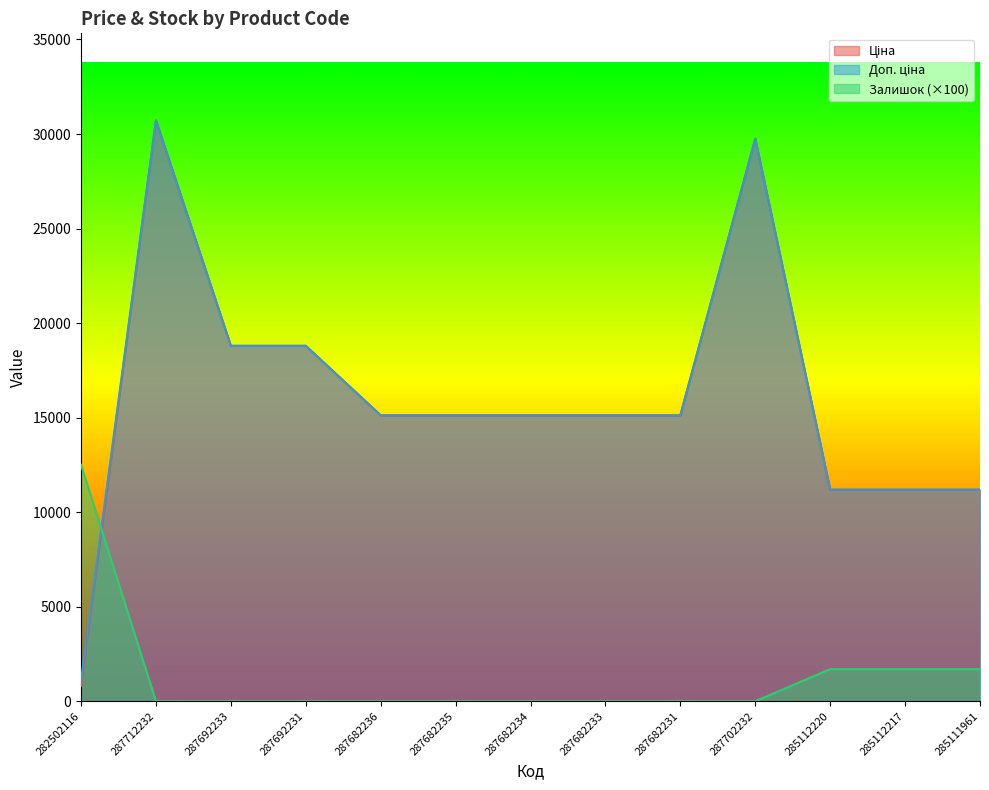

Does the chart have visible grid lines?

No